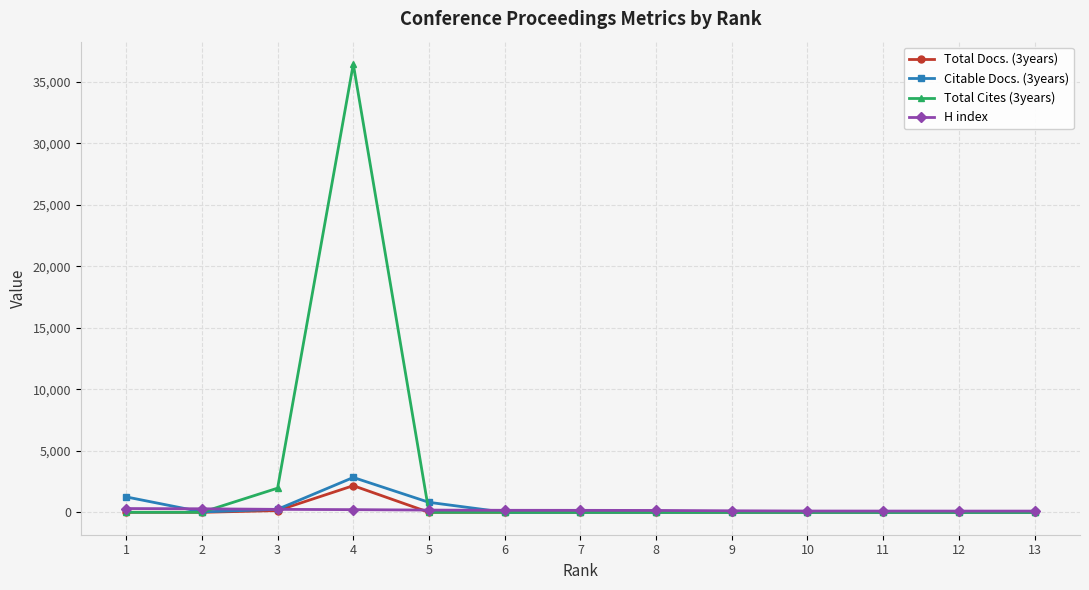

How many lines are shown in the chart?

4